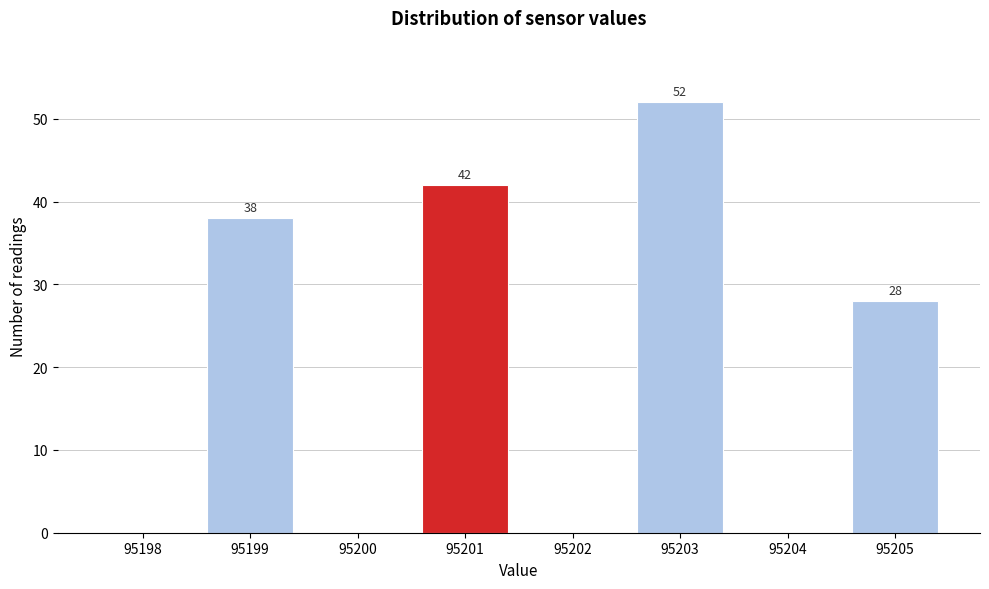

Reading left to right, what are all the values shown in this chart?

95198=0	95199=38	95200=0	95201=42	95202=0	95203=52	95204=0	95205=28